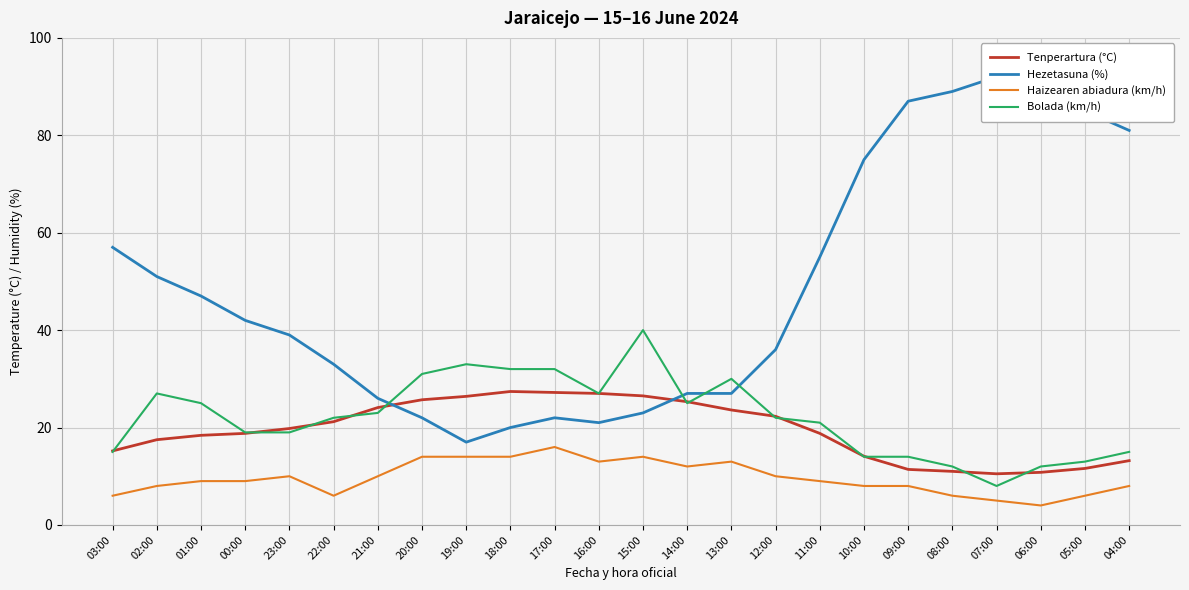

Is the value of Tenperartura (°C) at 06:00 greater than the value of Bolada (km/h) at 09:00?

No